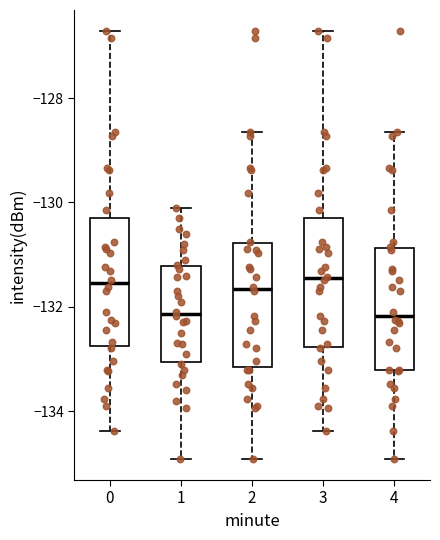

Reading left to right, read every box against the y-axis: the position of its median line, the range the box covers, and the ends of its whiskers. The values are not printed on the chart, so give them approximately, as read against the axis.

0: median -131.6, box -132.8 to -130.2, whiskers -134.4 to -126.8
1: median -132.2, box -133.0 to -131.2, whiskers -135.0 to -130.0
2: median -131.6, box -133.2 to -130.8, whiskers -135.0 to -128.6
3: median -131.4, box -132.8 to -130.2, whiskers -134.4 to -126.8
4: median -132.2, box -133.2 to -130.8, whiskers -135.0 to -128.6